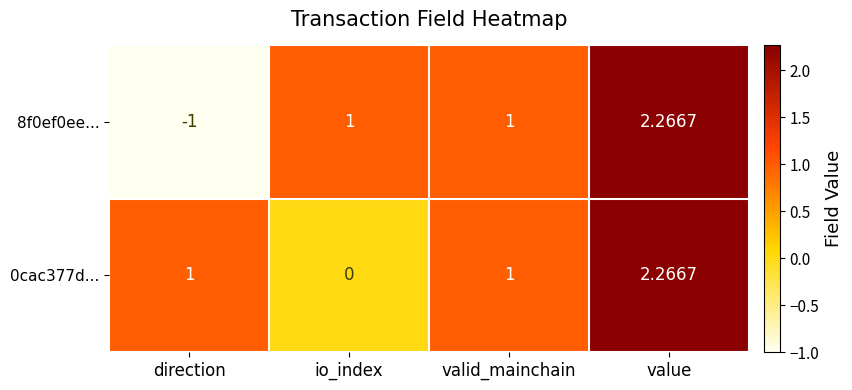

Which category has the highest value across all series?

value